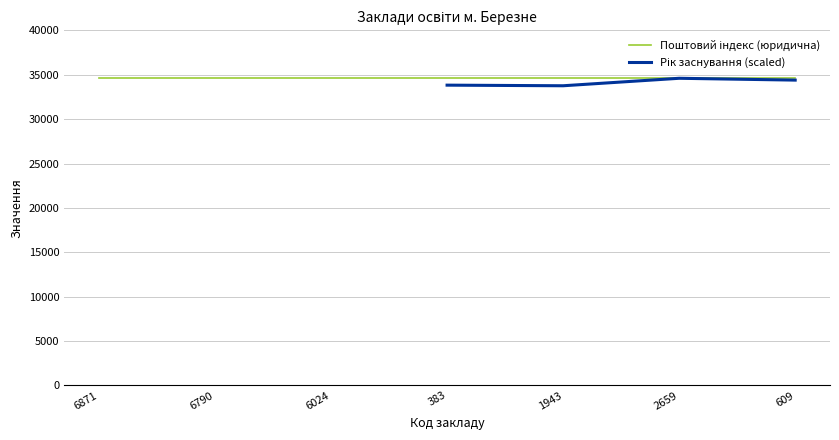

True or false: Поштовий індекс (юридична) has a value of 9799.1 at 6024.

False